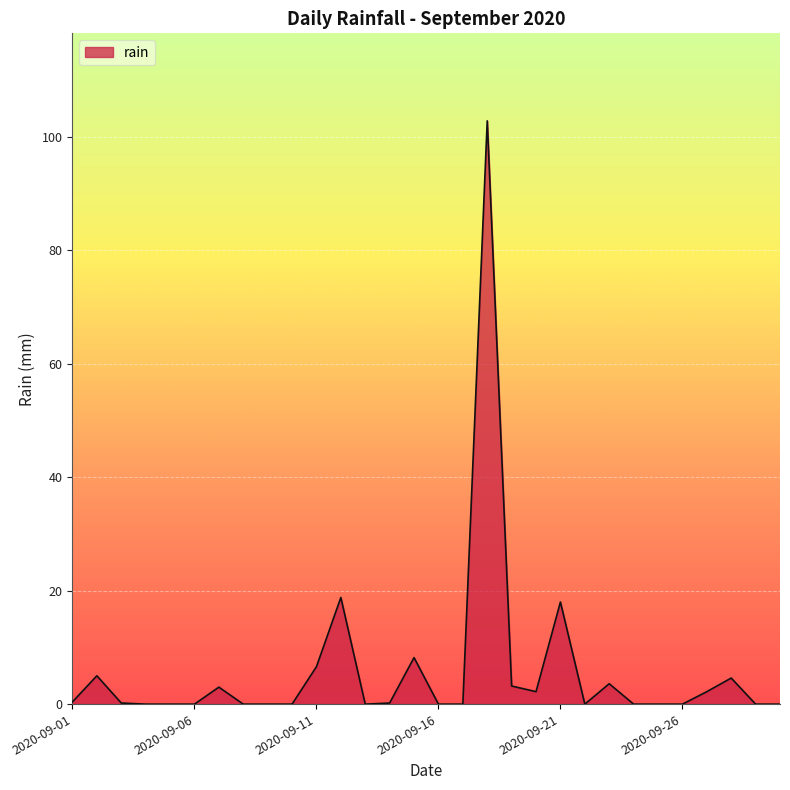

What is the maximum value shown in the chart?

102.8